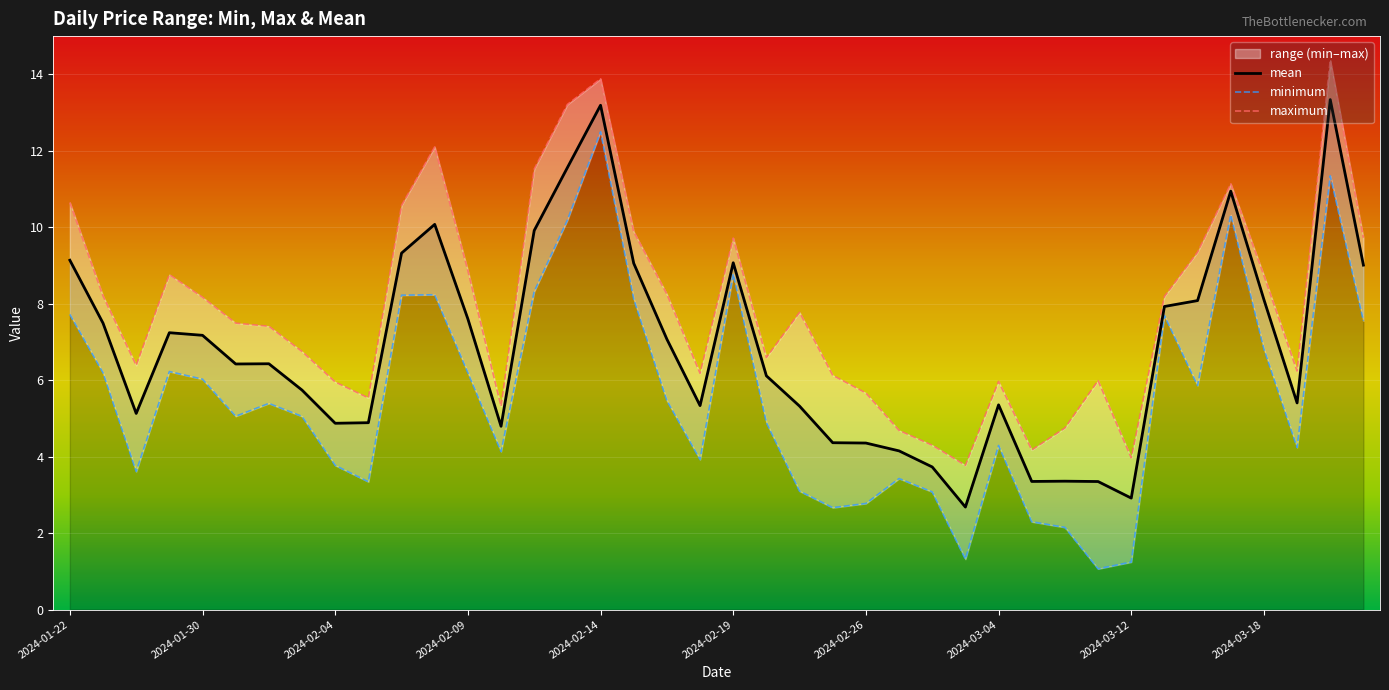

What is the maximum value for mean?

13.3